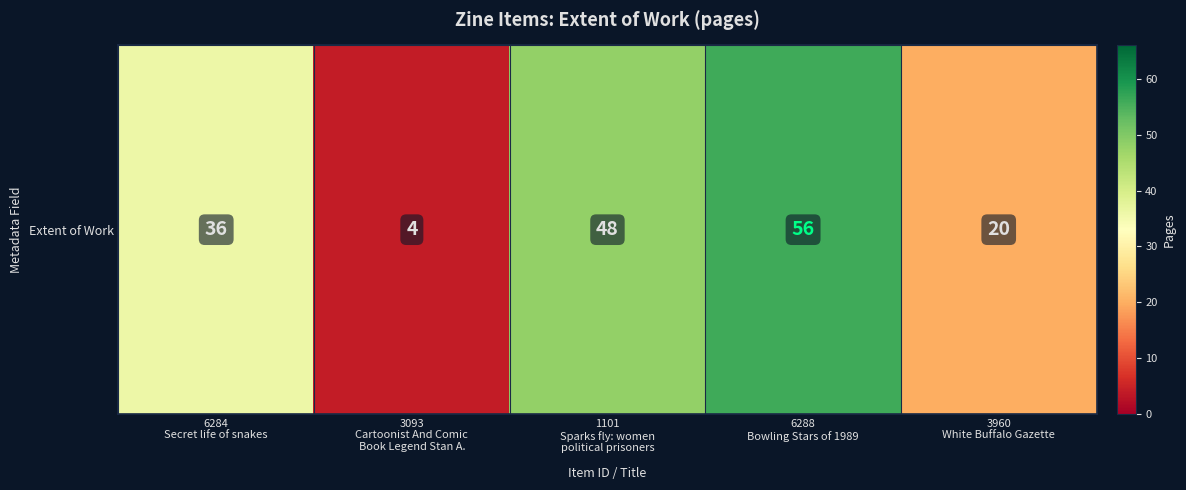

How many values exceed 36?

2